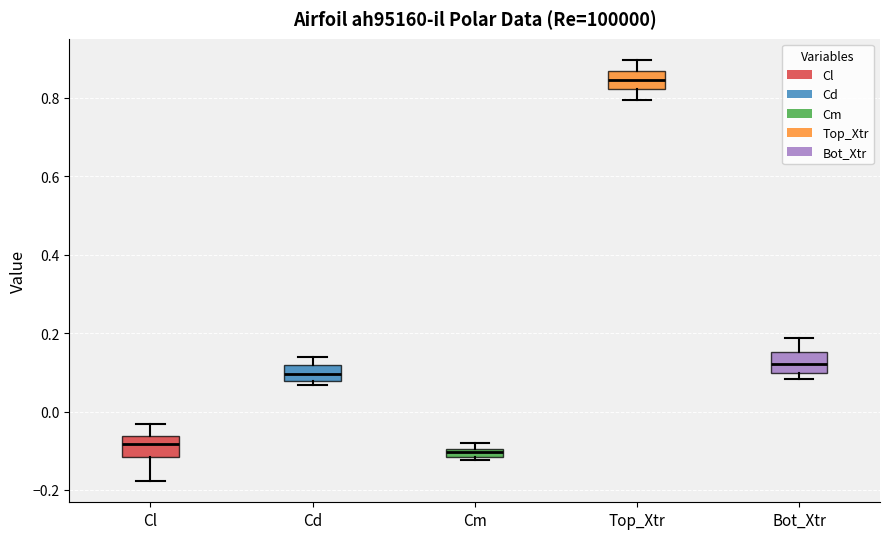

Which box's median line is the highest?

Top_Xtr